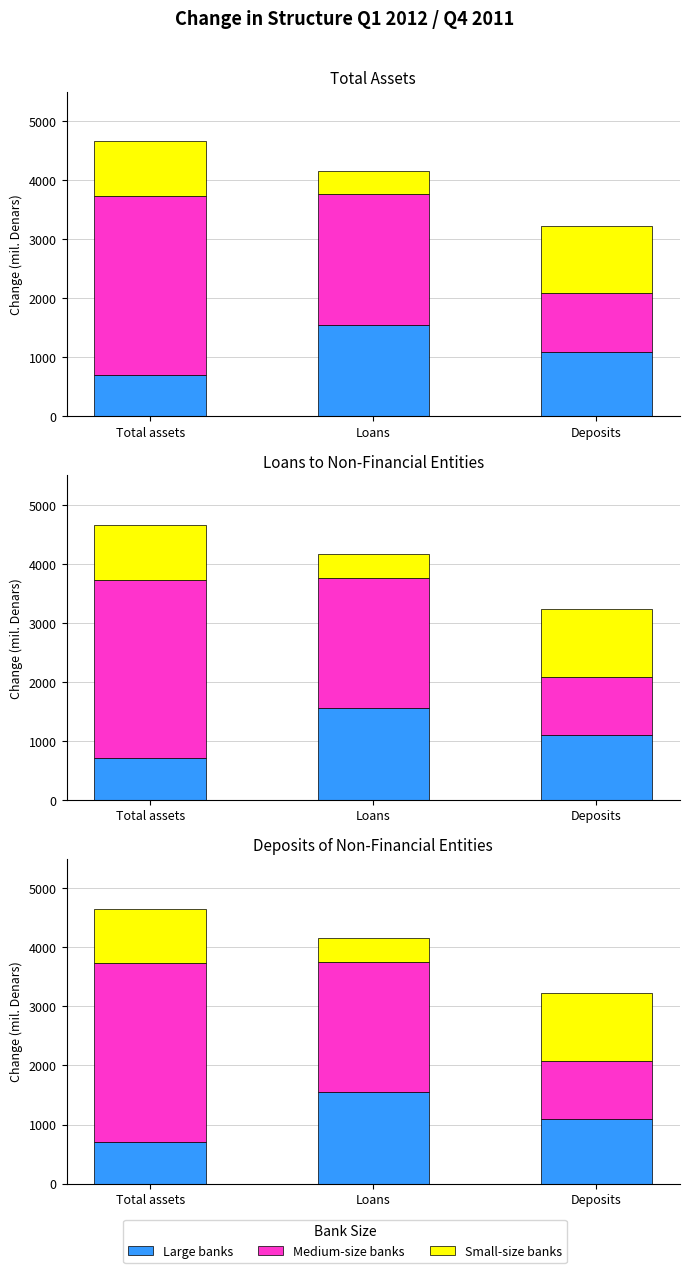

What is the average value of the Medium-size banks series?

2073.1